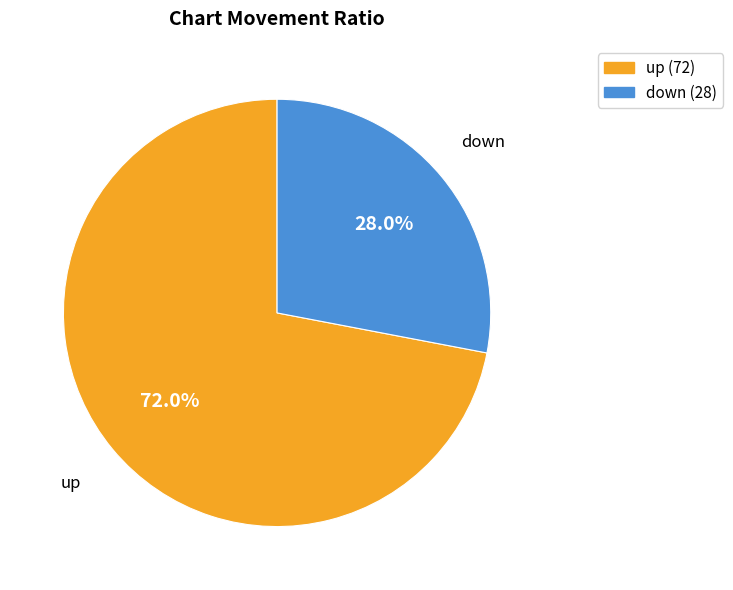

How many segments does this pie chart have?

2